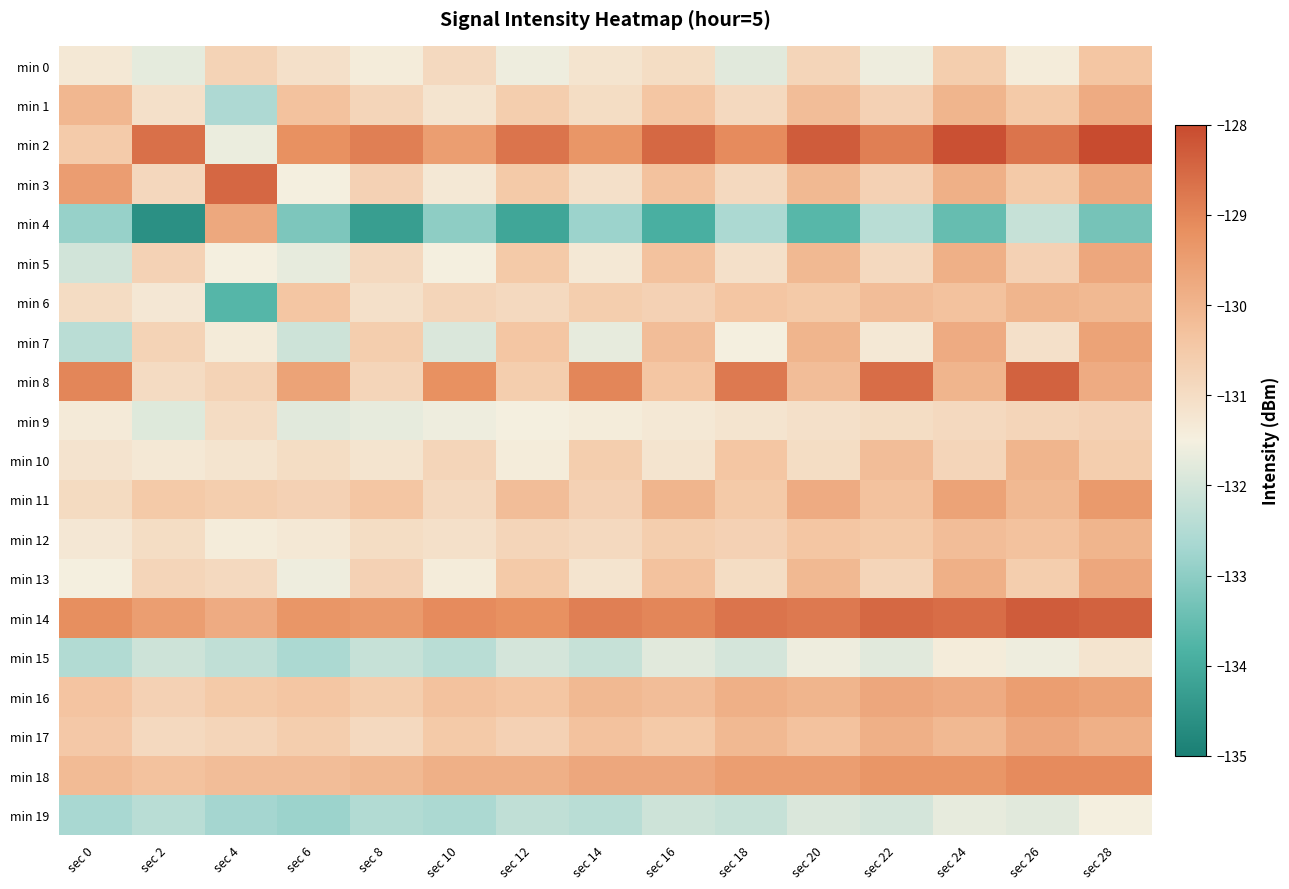

Which category has the lowest value across all series?

sec 2